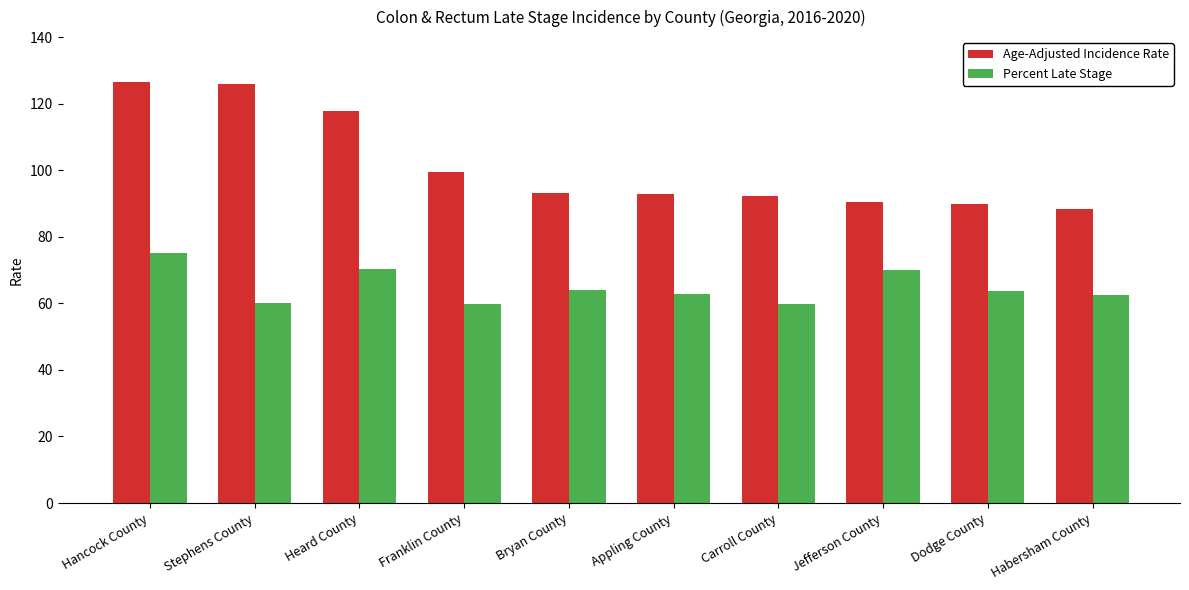

Where does the Age-Adjusted Incidence Rate series first go above 93?

Hancock County